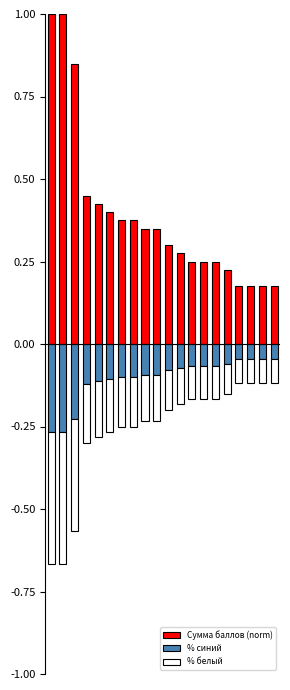

What is the minimum value for % синий?

-0.3